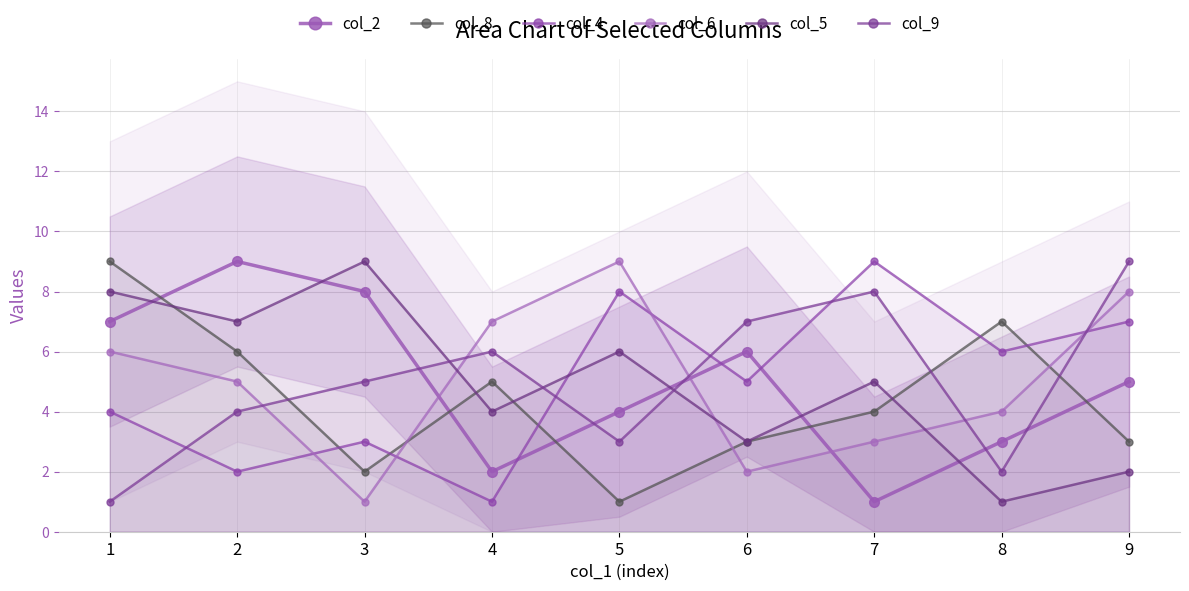

Rank the series at 5 from lowest to highest value.

col_8, col_9, col_2, col_5, col_4, col_6